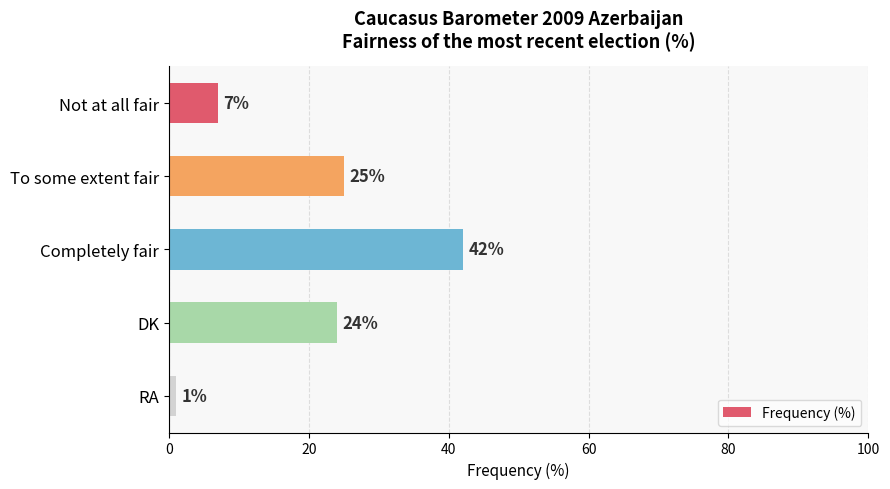

What is the ratio of the value at To some extent fair to the value at DK?

1.0